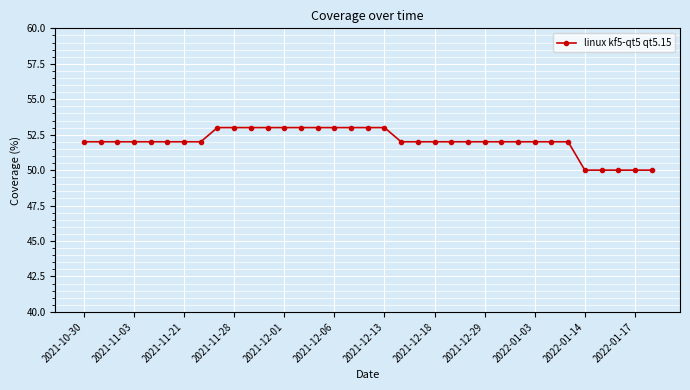

What is the average value?

52